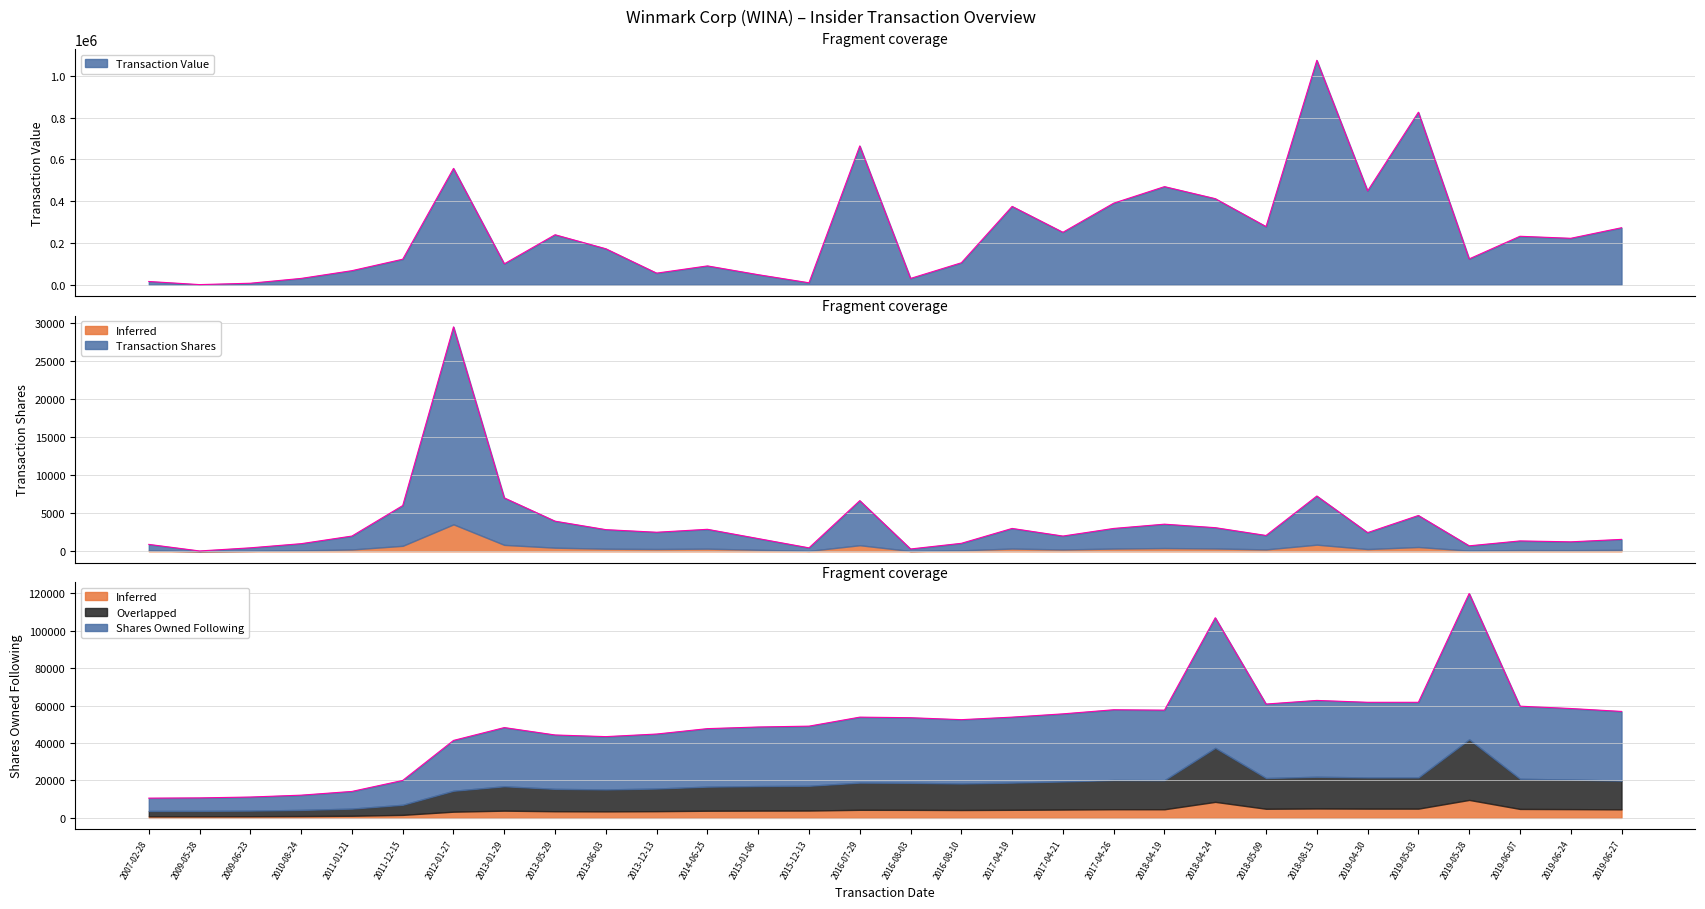

Does the chart display data point markers on the line(s)?

No